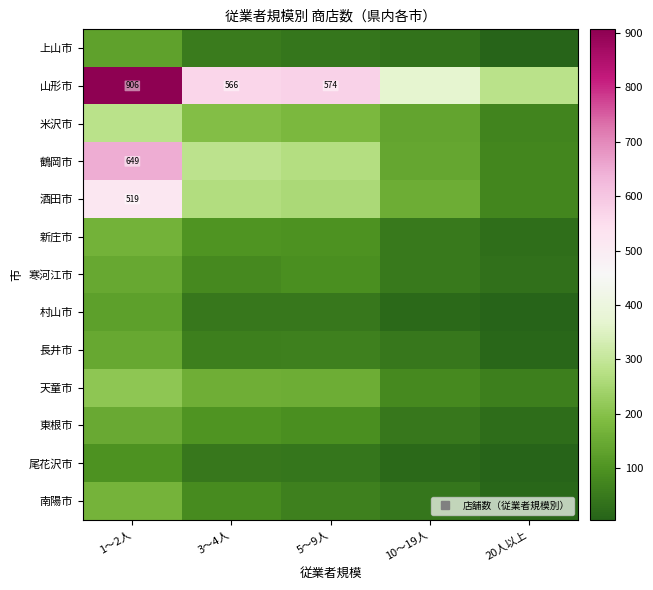

The value of 酒田市 at 3～4人 is 140. True or false?

False